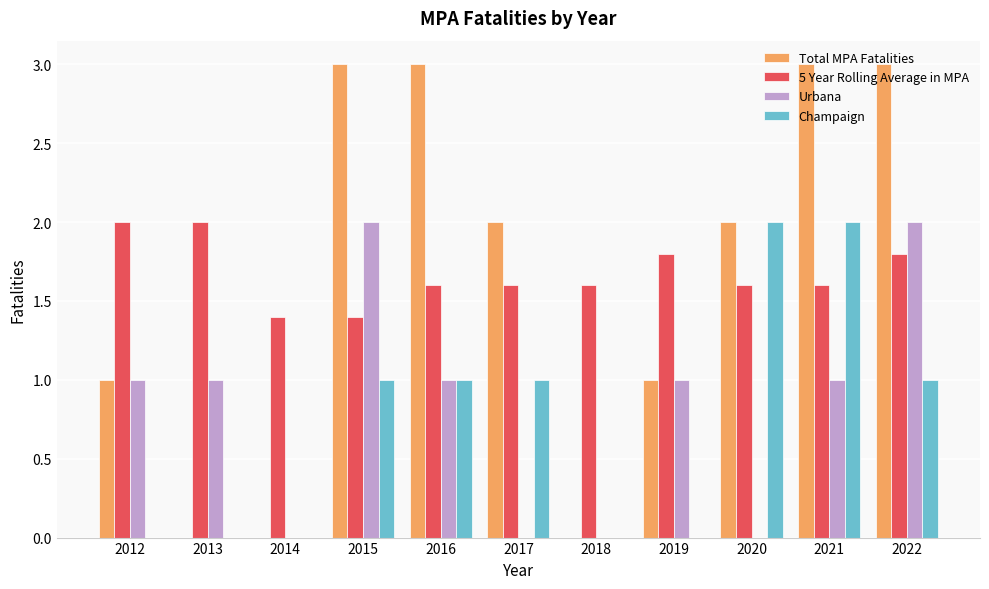

Is it true that Total MPA Fatalities equals 3.0 at 2021?

True